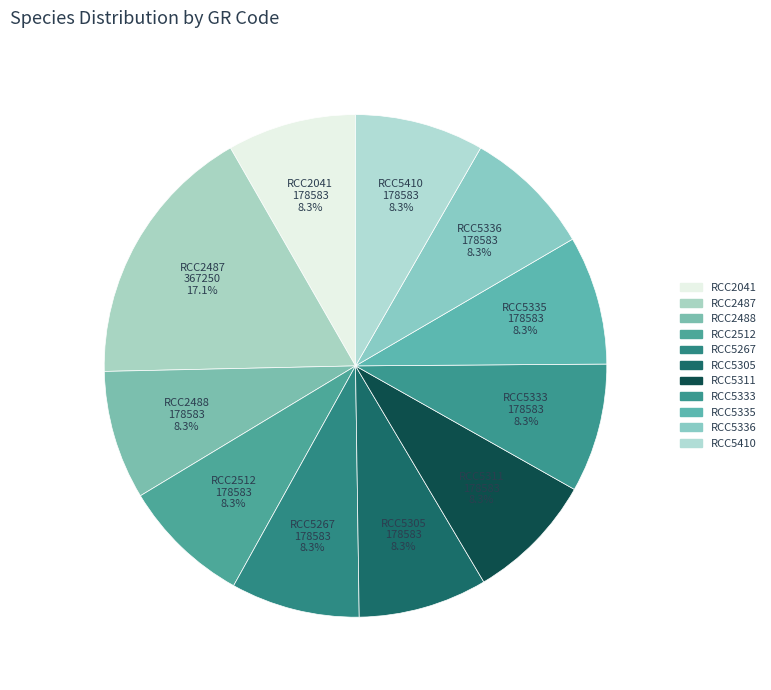

What is the largest slice in the pie chart?

RCC2487